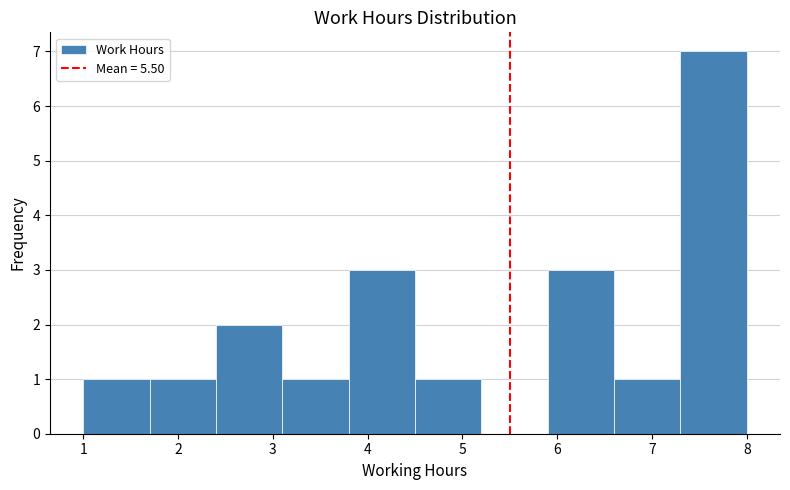

How tall is the bar that spans 3.8 to 4.5 on the x-axis? The values are not printed on the chart, so give them approximately, as read against the axis.

3